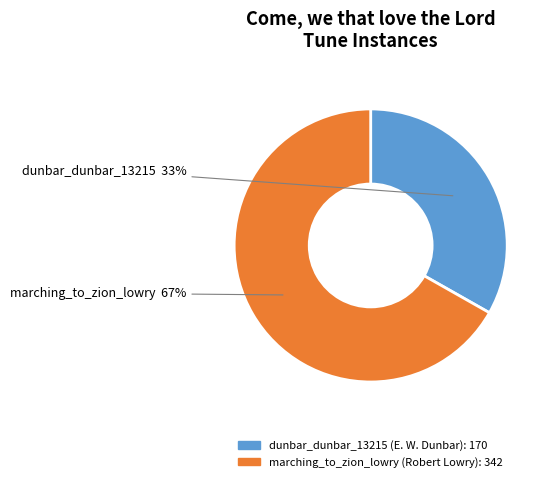

Is it true that marching_to_zion_lowry is 67% of the pie?

True